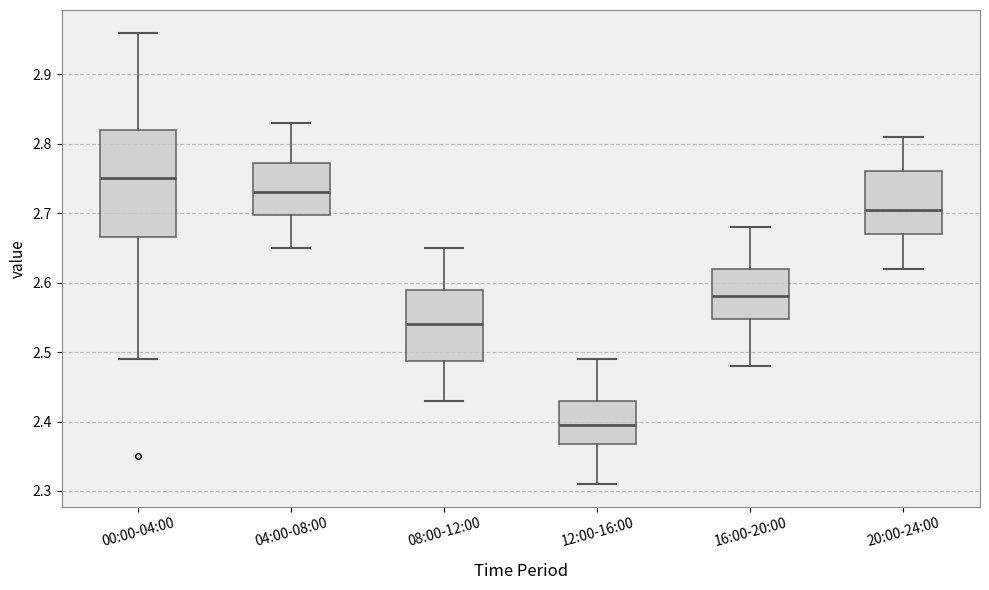

Which box's median line is the highest?

00:00-04:00